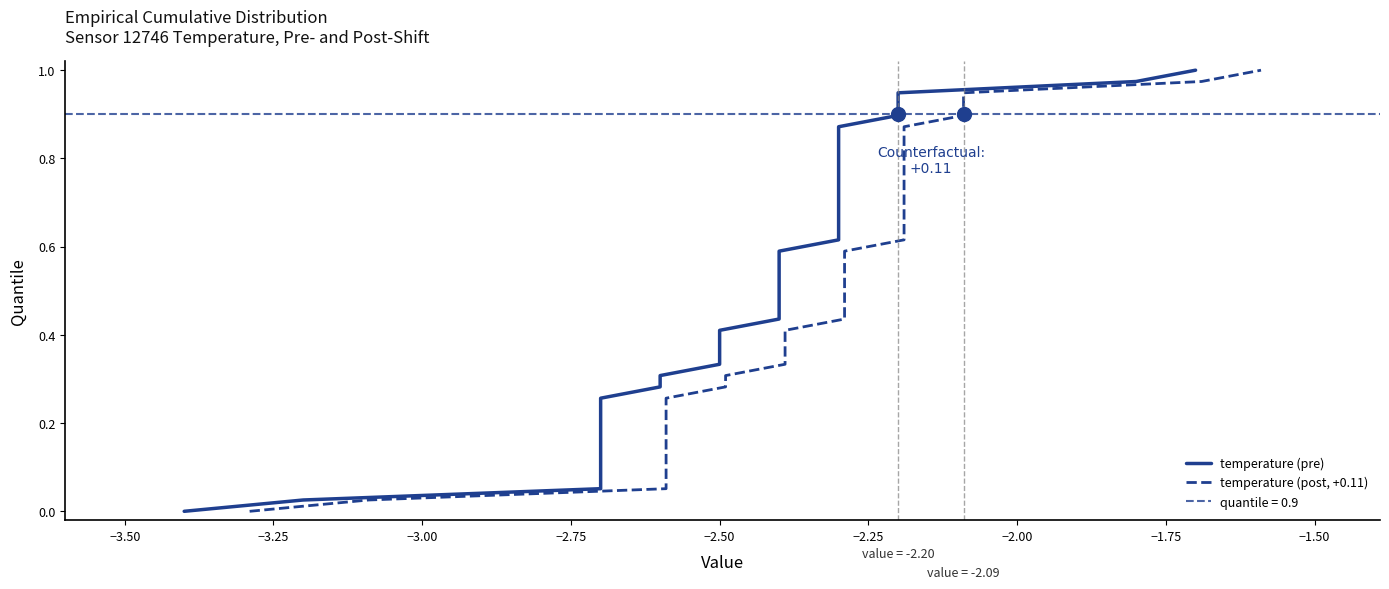

How many lines are shown in the chart?

2